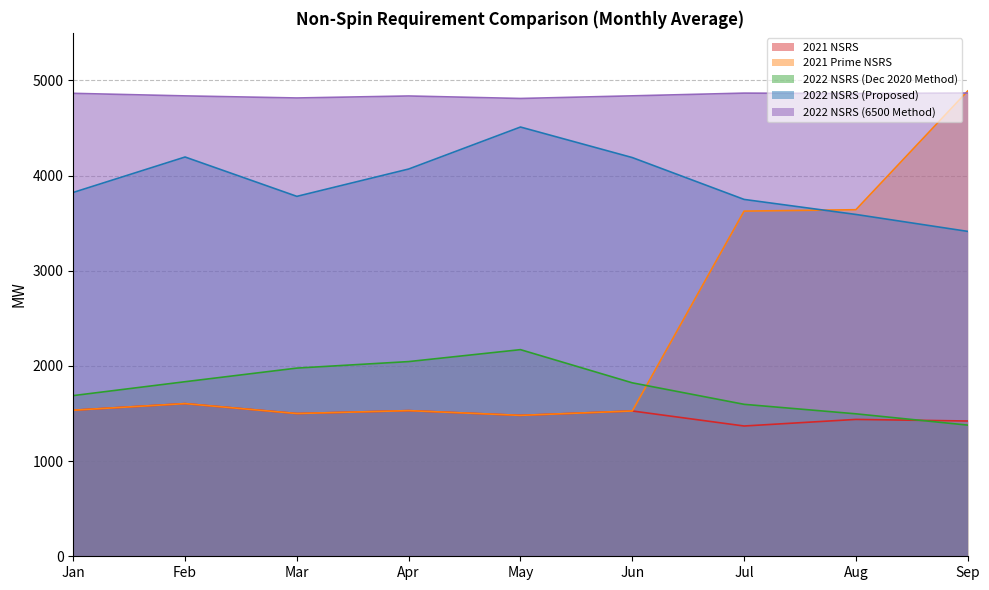

How many distinct data groups are displayed?

5